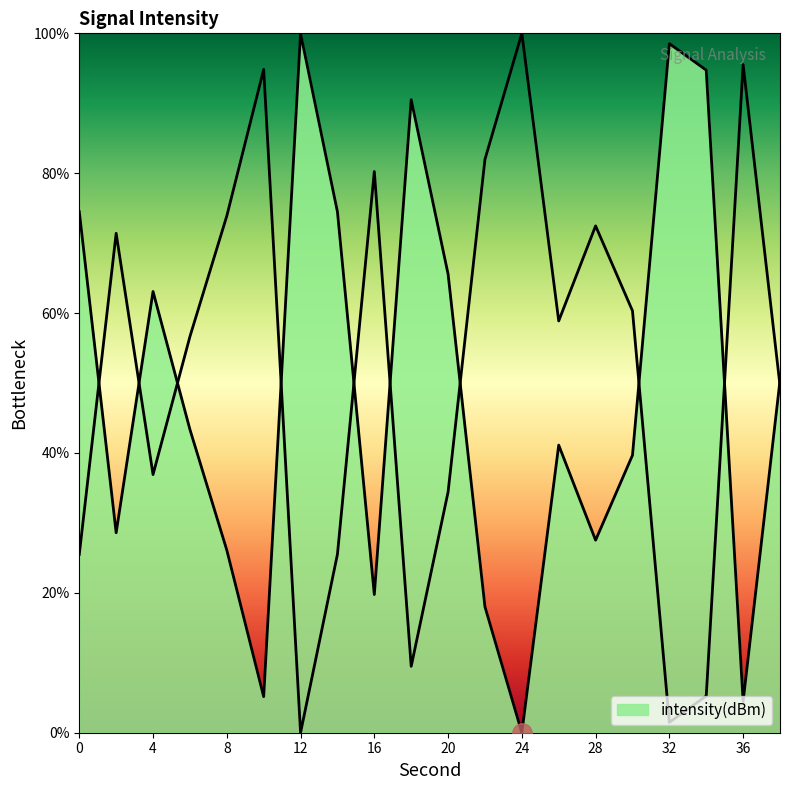

Rank the categories by value from lowest to highest.

24, 36, 10, 22, 16, 8, 28, 2, 30, 26, 6, 38, 4, 20, 14, 0, 18, 34, 32, 12